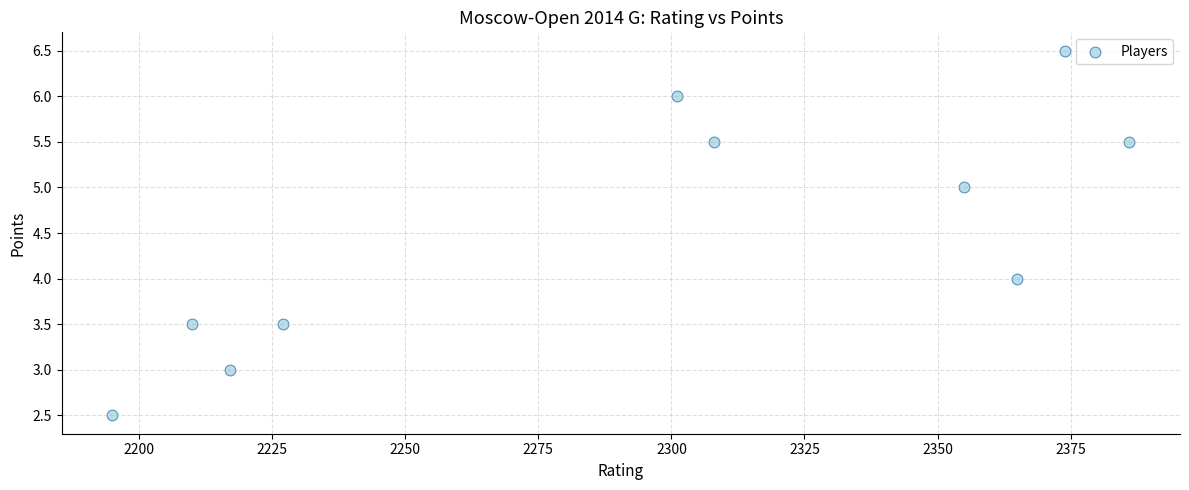

What is the range of X values (max minus min)?

191.0